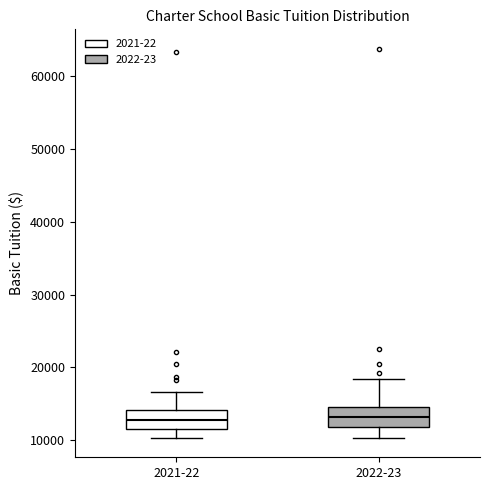

Reading left to right, read every box against the y-axis: the position of its median line, the range the box covers, and the ends of its whiskers. The values are not printed on the chart, so give them approximately, as read against the axis.

2021-22: median 13000, box 12000 to 14000, whiskers 10000 to 17000
2022-23: median 13000, box 12000 to 15000, whiskers 10000 to 18000